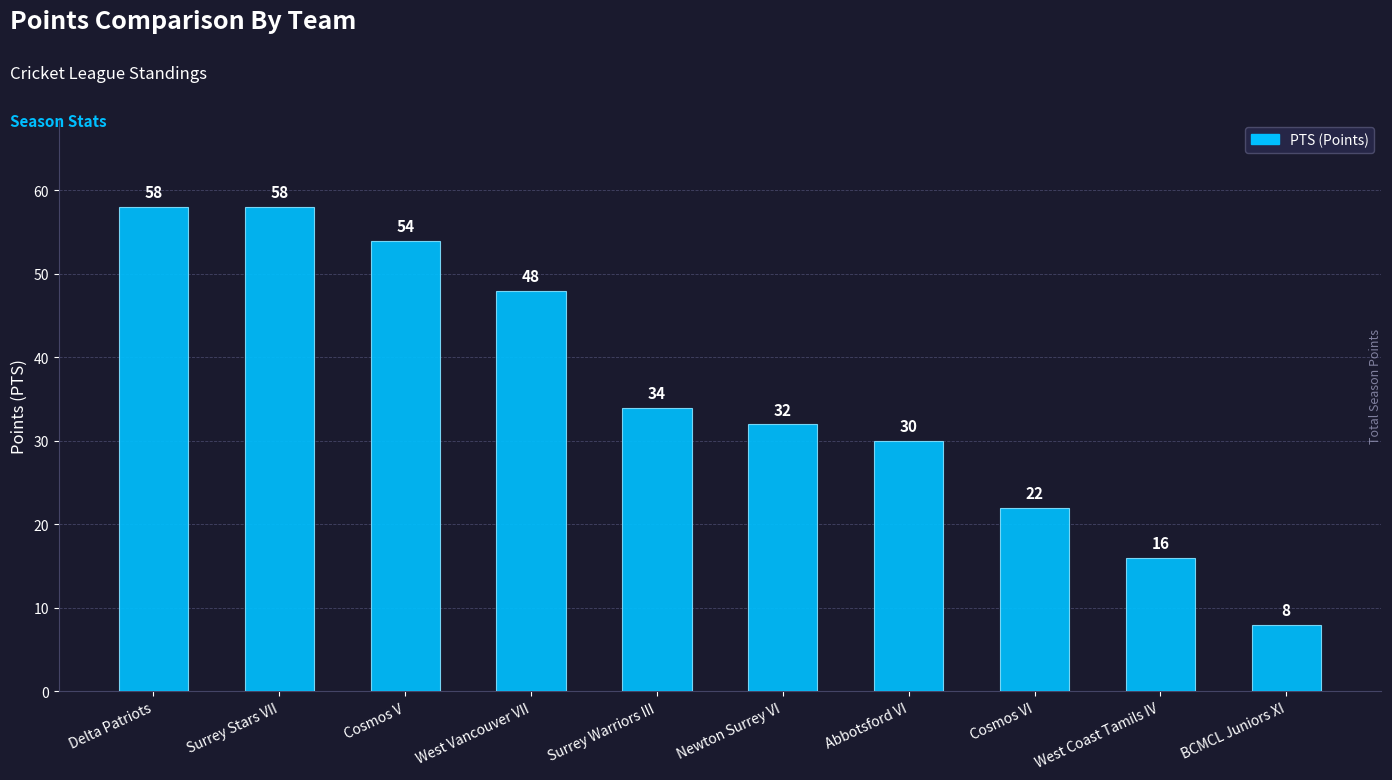

What position from the right is West Vancouver VII?

7